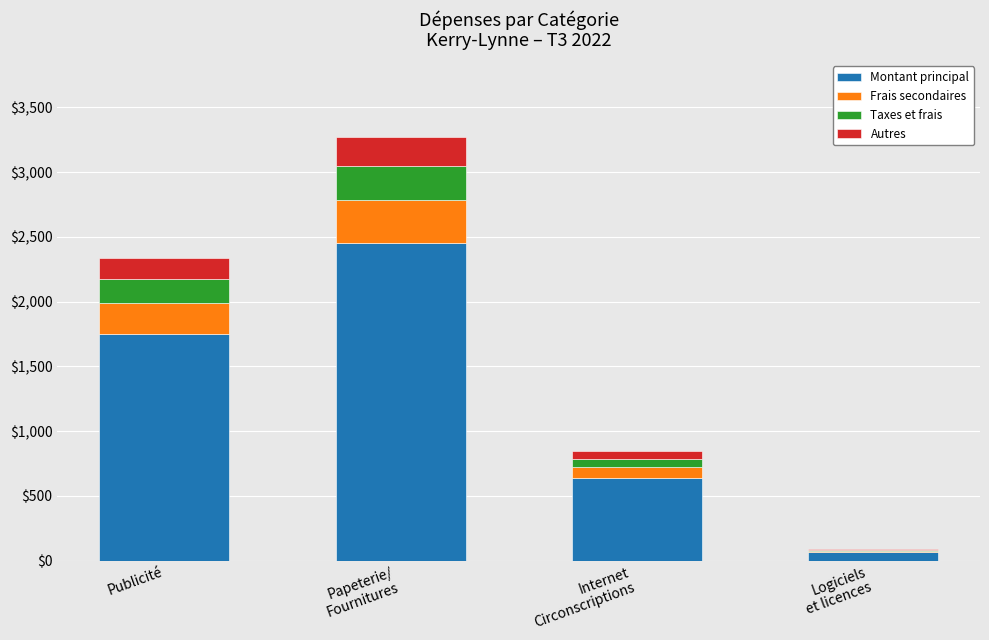

Where is Montant principal nearest to the value 1259?

Publicité